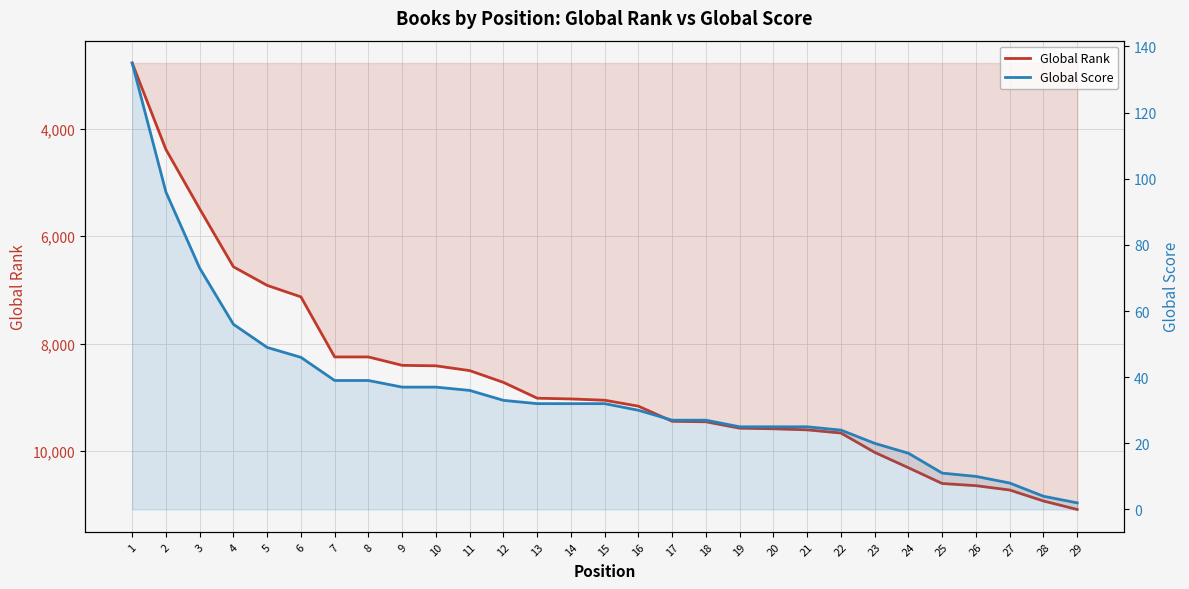

What is the difference between the maximum and minimum values in the Global Score series?

133